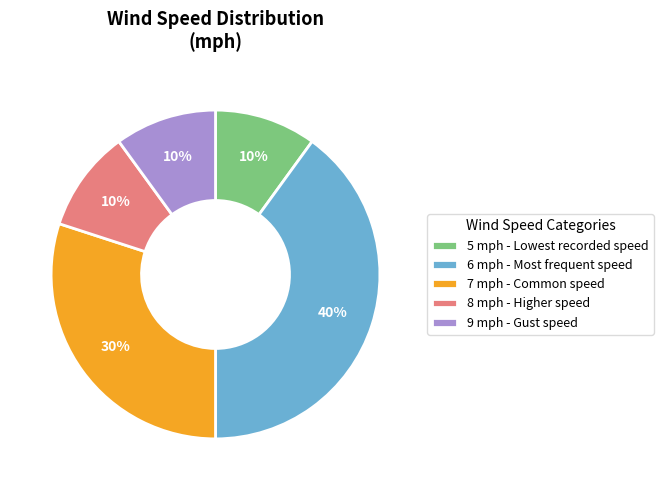

What is the ratio of the value at 8 mph - Higher speed to the value at 7 mph - Common speed?

0.3